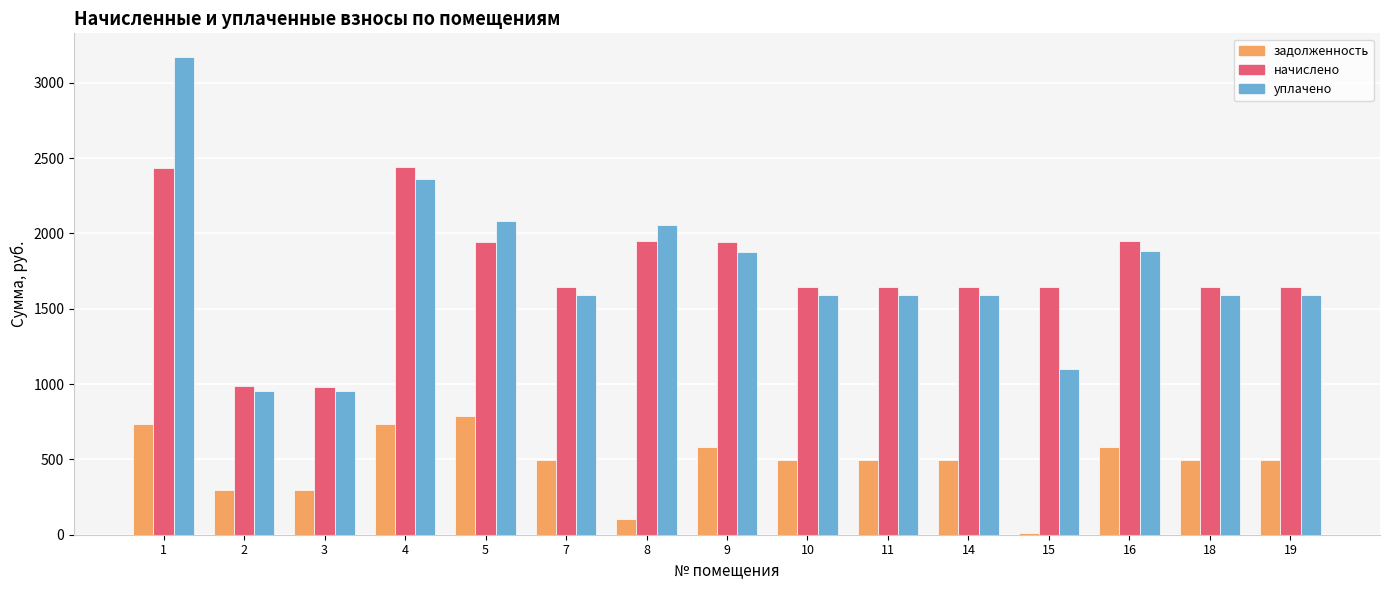

Is it true that уплачено equals 1297.7 at 3?

False